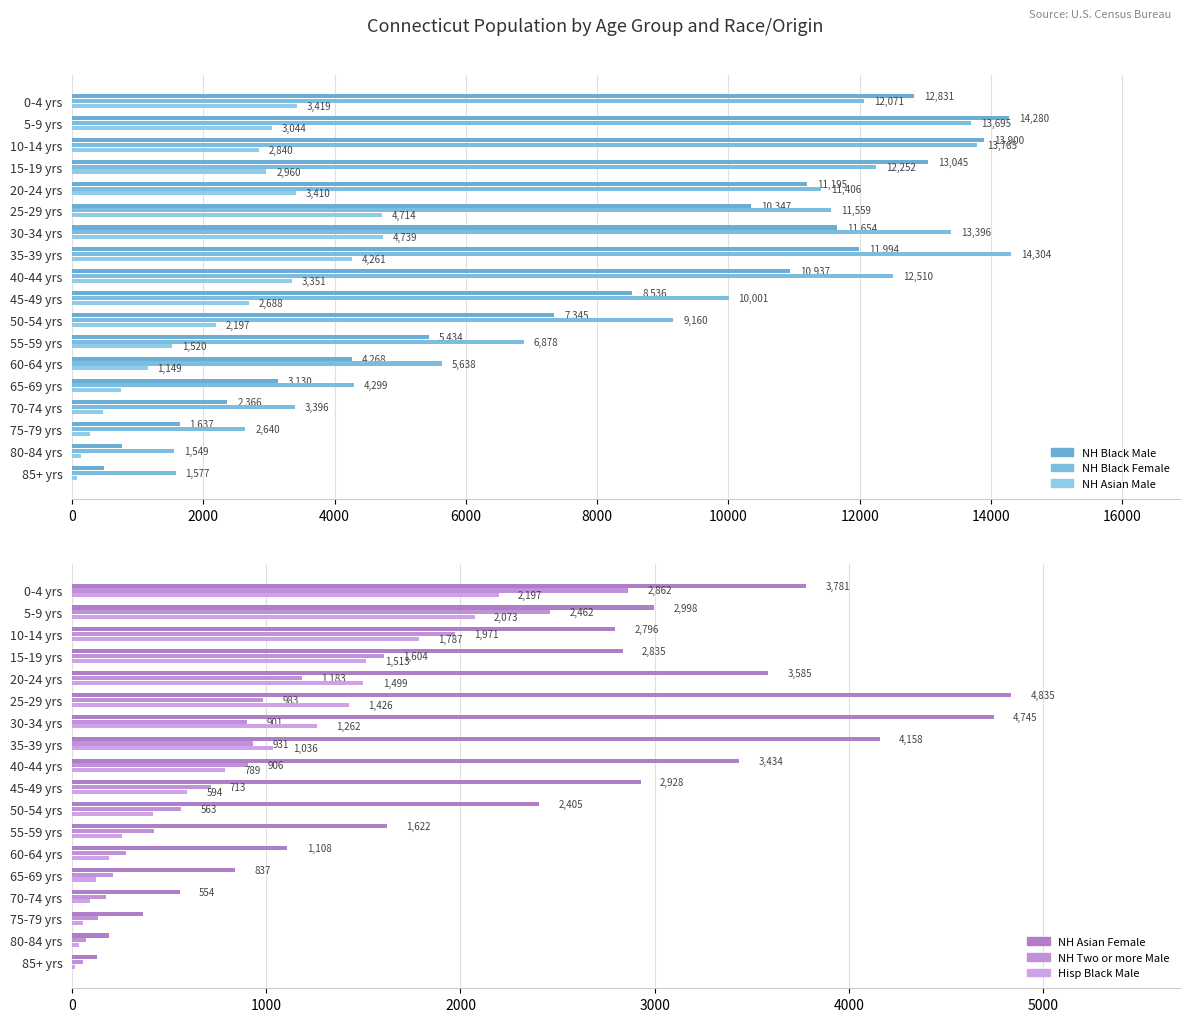

What is the average value of the NH Black Male series?

8008